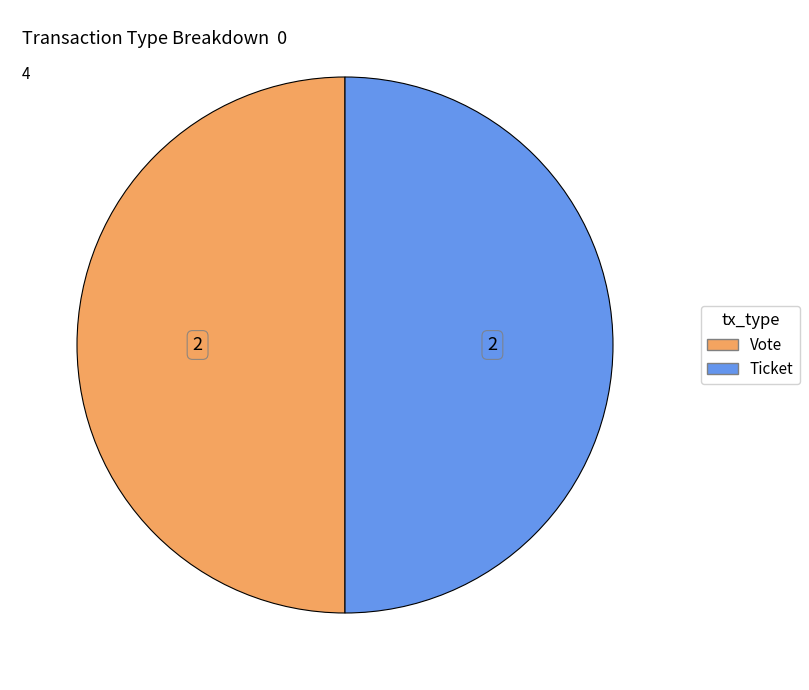

Is the sum of Vote and Ticket greater than half?

Yes